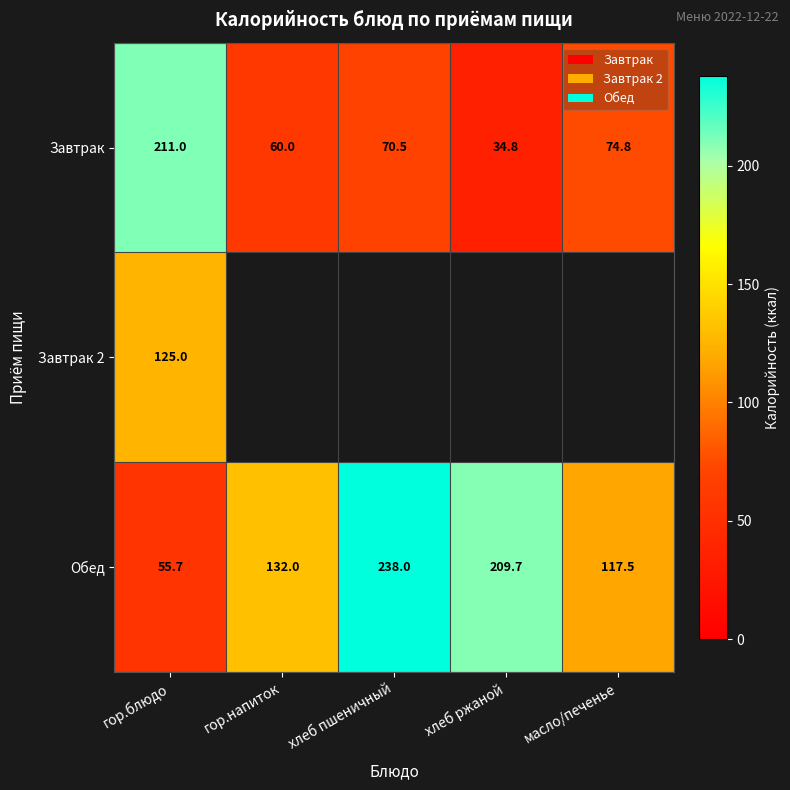

How many data points does each series have?

5